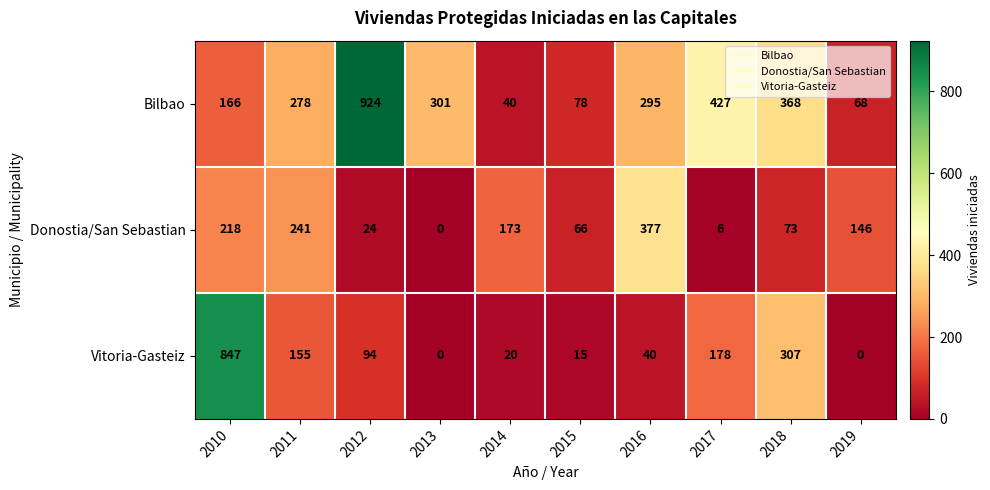

What is the spread (max minus min) of values at 2010?

681